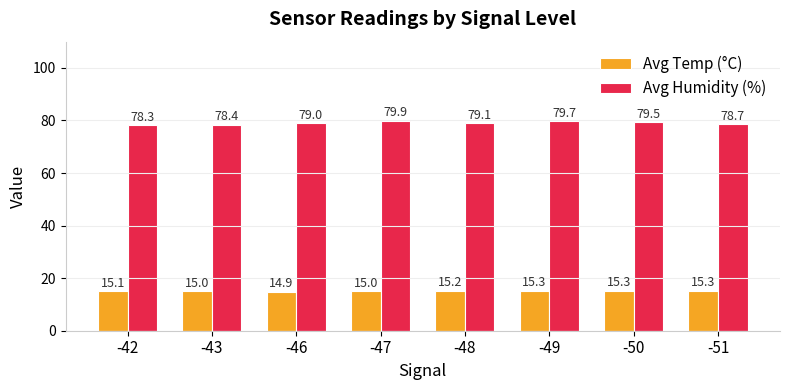

The value of Avg Humidity (%) at -48 is 79.1. True or false?

True